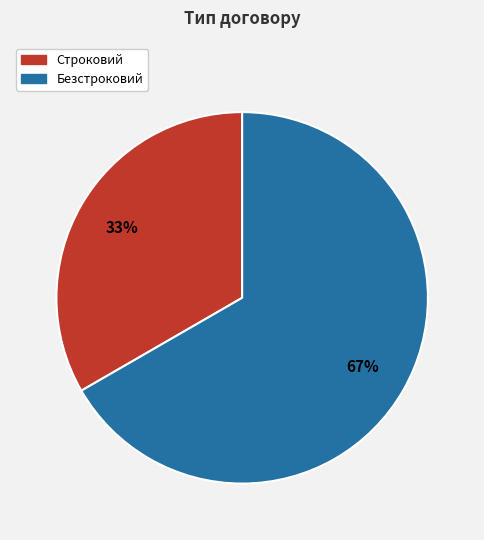

The Безстроковий slice represents 59% of the pie. True or false?

False